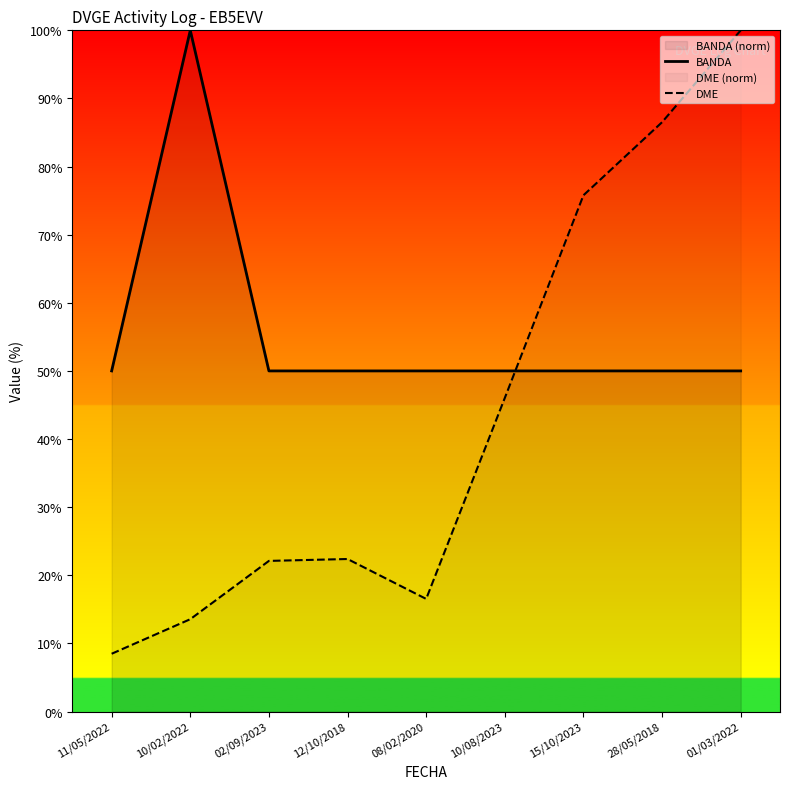

At which category is the sum across all series the highest?

01/03/2022